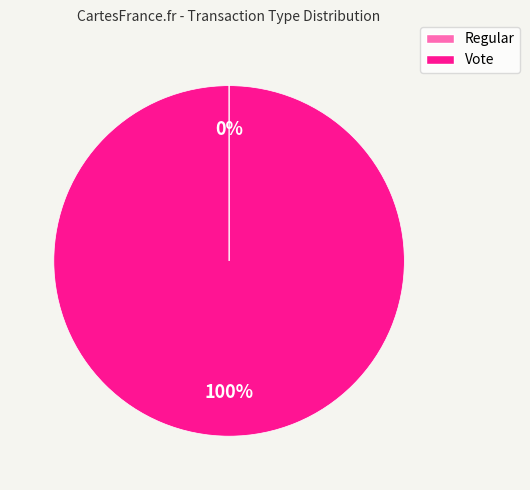

To the nearest percent, what is the difference between the largest and smallest slice percentages?

100%